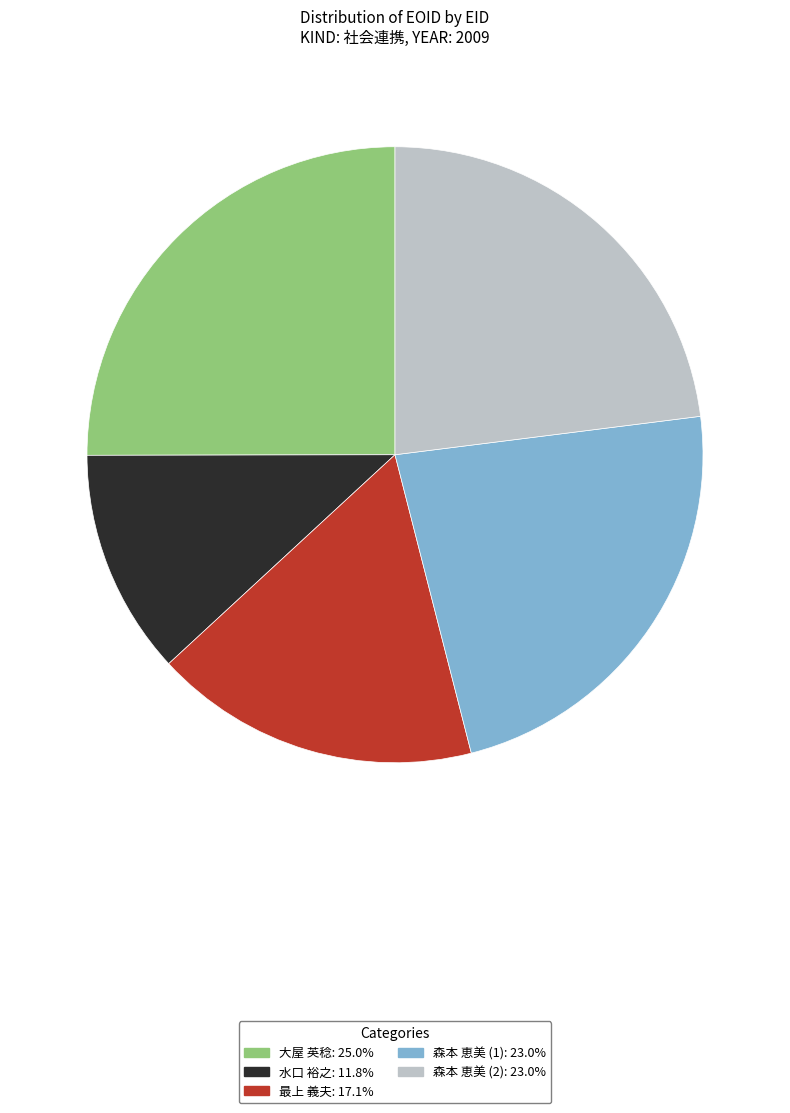

Is there any slice that represents more than half of the pie?

No